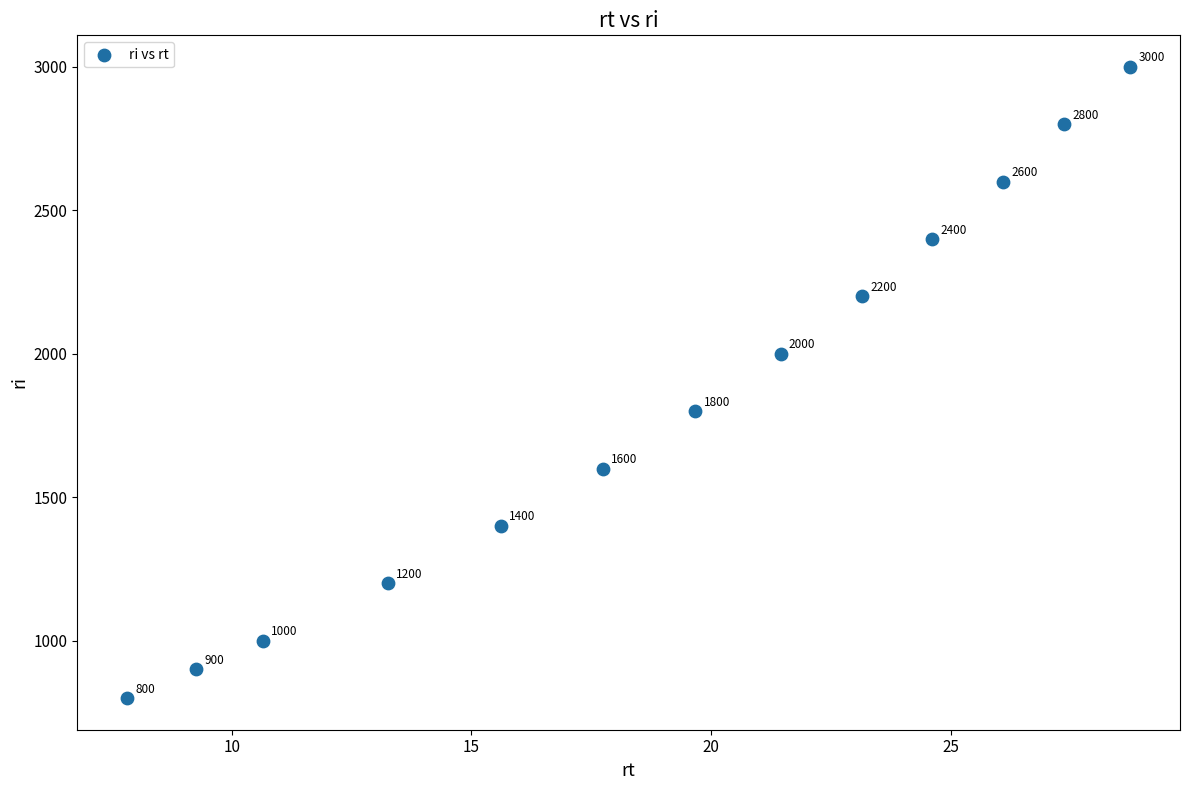

What Y value in the scatter plot is closest to 1900?

1800